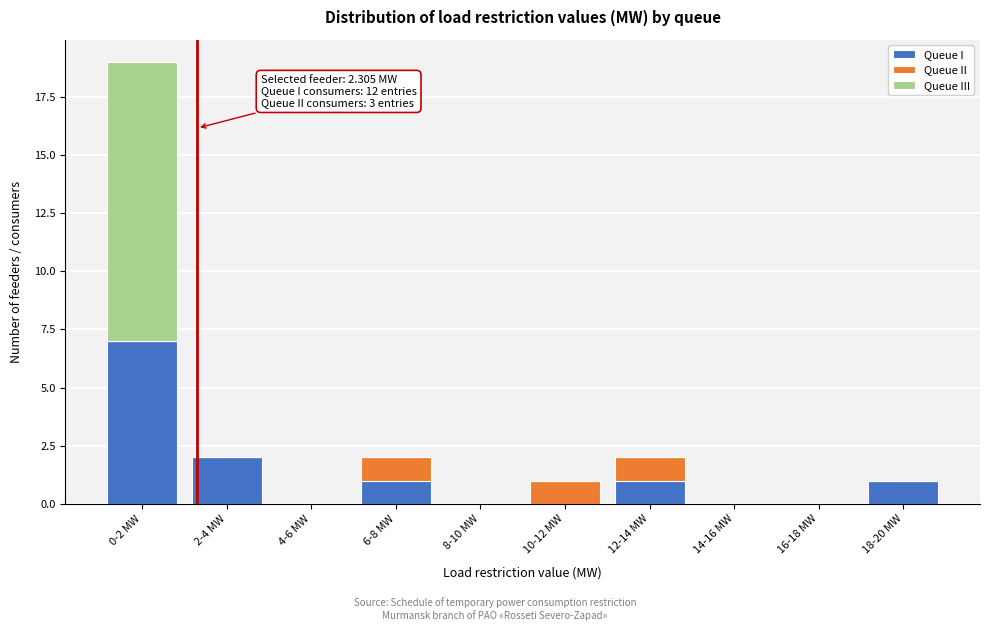

Reading left to right, transcribe the values for Queue I.

0-2 MW=7	2-4 MW=2	4-6 MW=0	6-8 MW=1	8-10 MW=0	10-12 MW=0	12-14 MW=1	14-16 MW=0	16-18 MW=0	18-20 MW=1